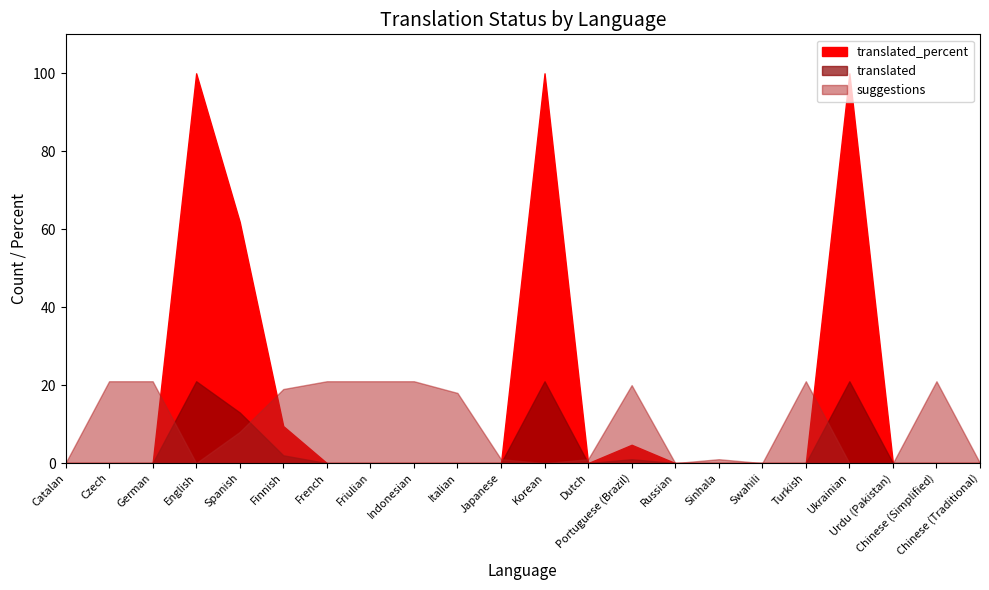

At how many categories does at least one series exceed 94?

3